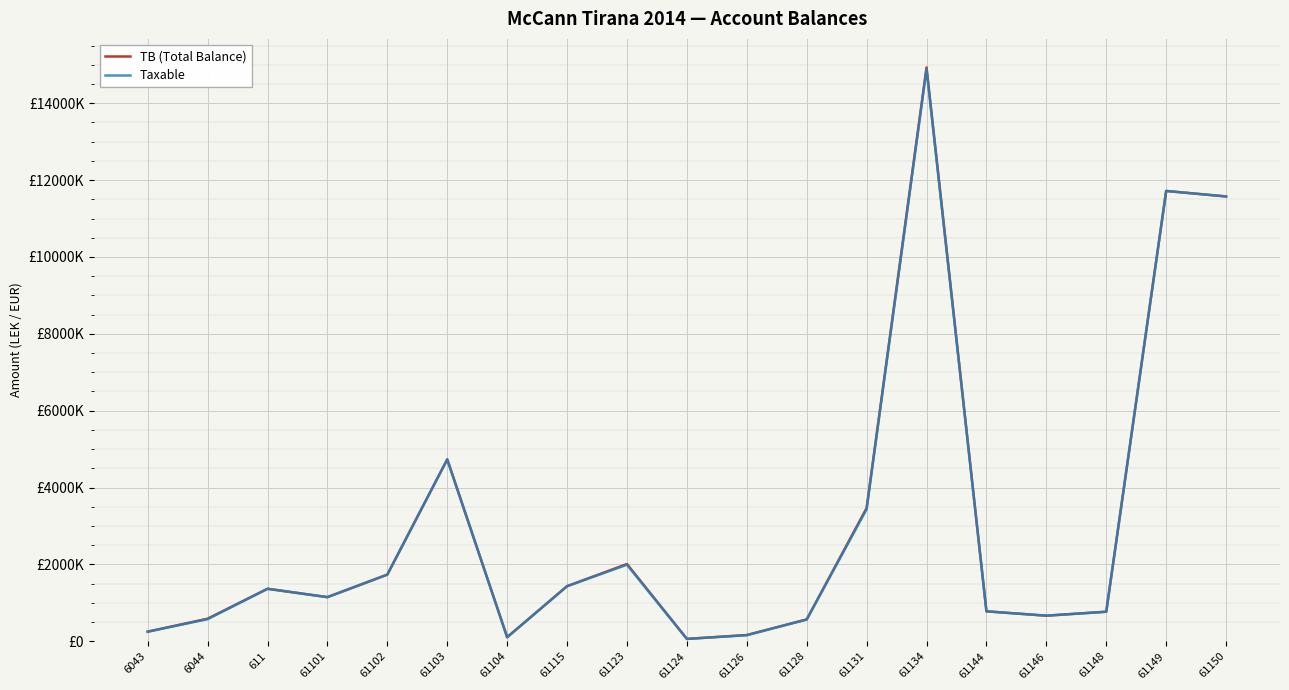

How many interior local valleys does the Taxable series have?

4